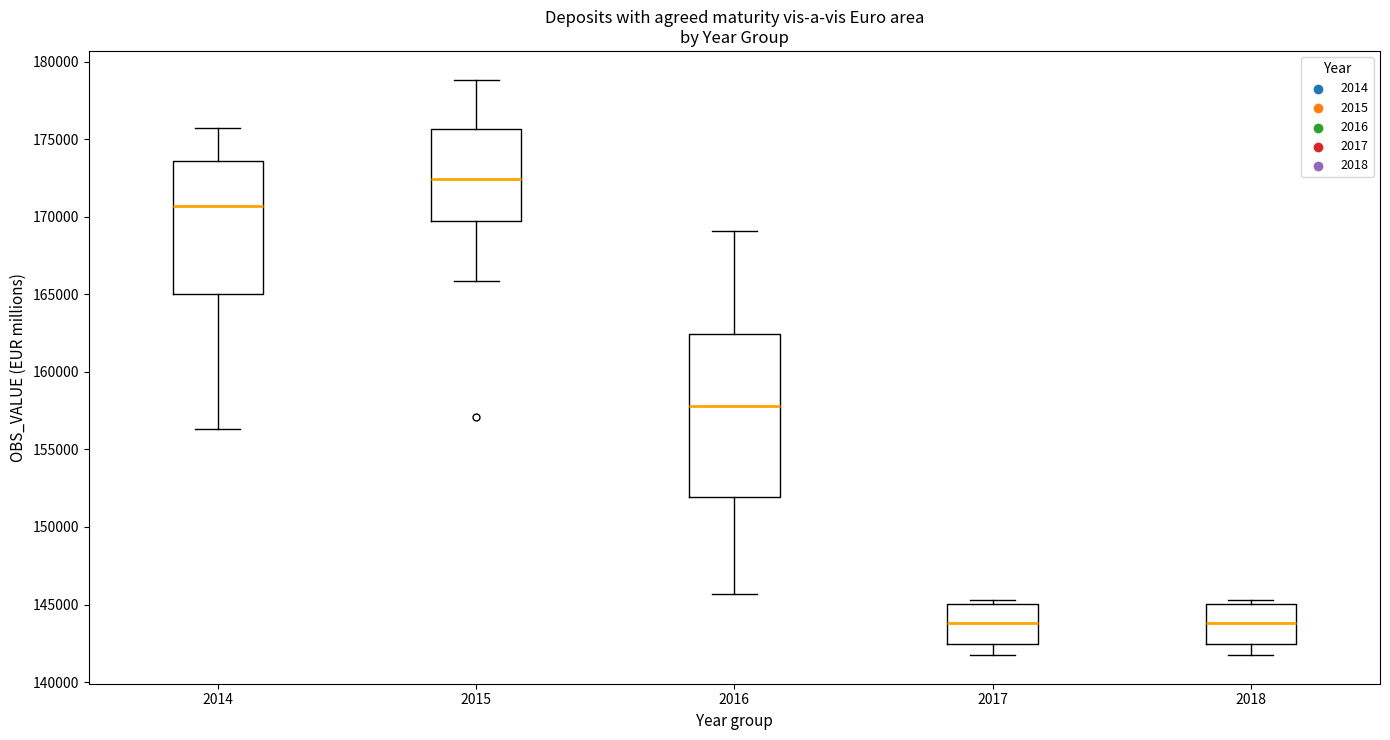

Which box is the tallest, from its lower edge to its upper edge?

2016